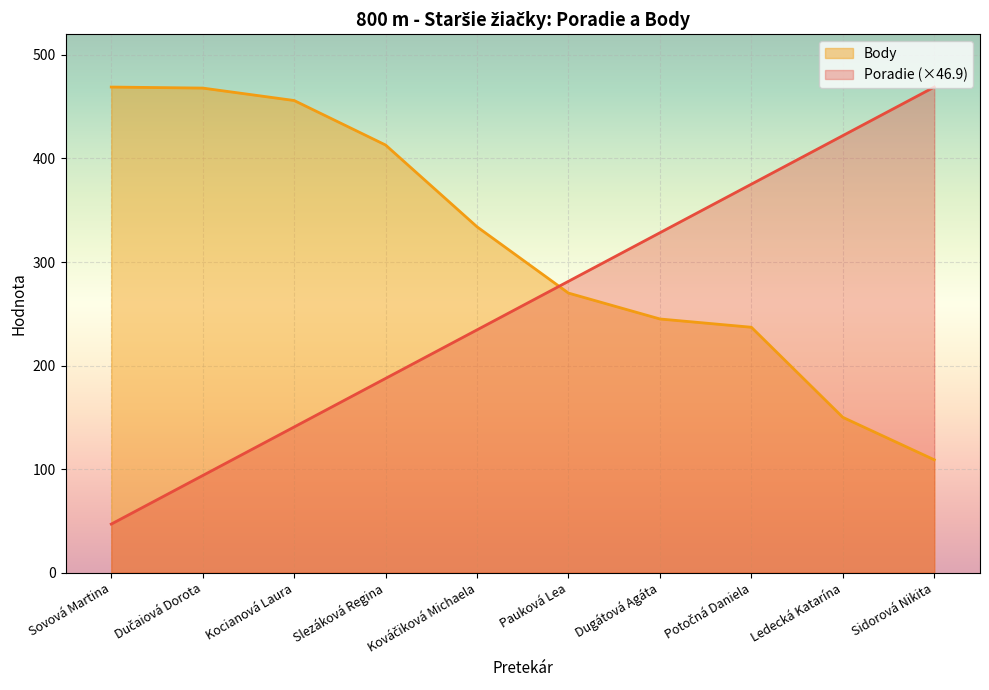

What position from the left is Dučaiová Dorota?

2